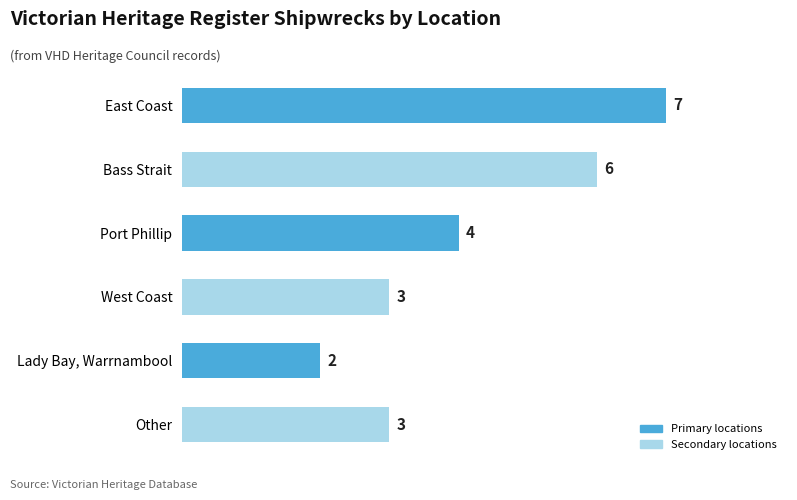

What is the sum of the values at West Coast and Port Phillip?

7